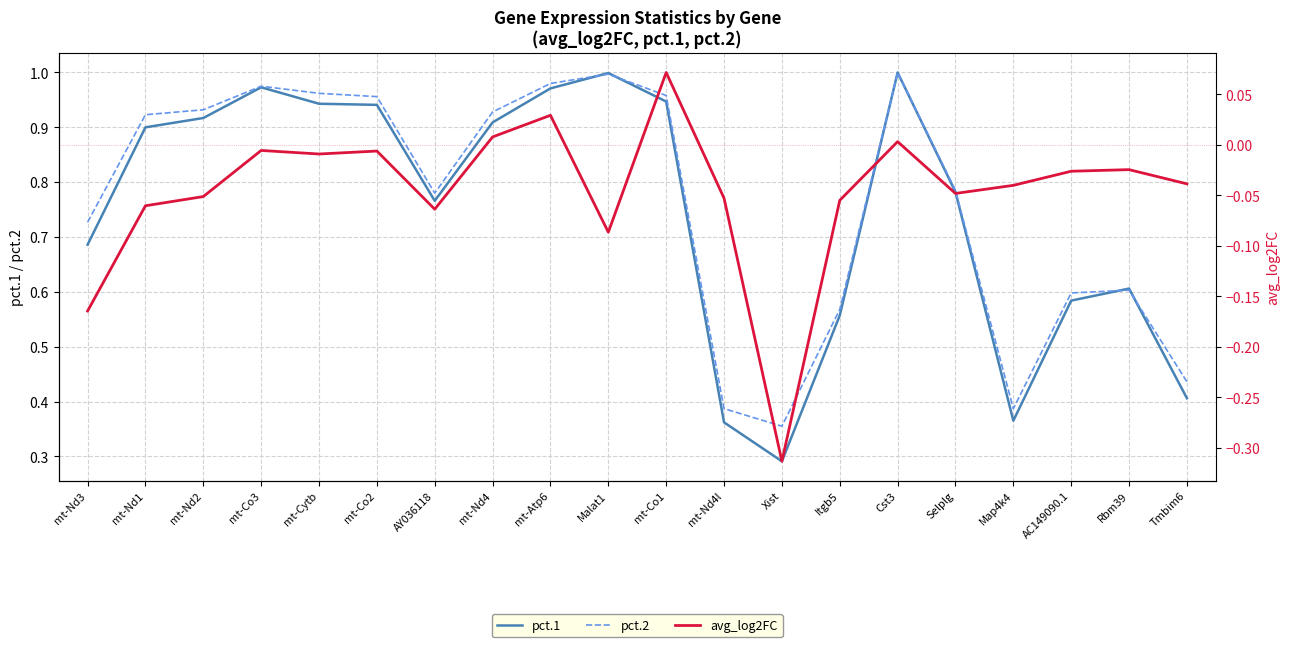

Where is pct.2 nearest to the value 0?

Xist